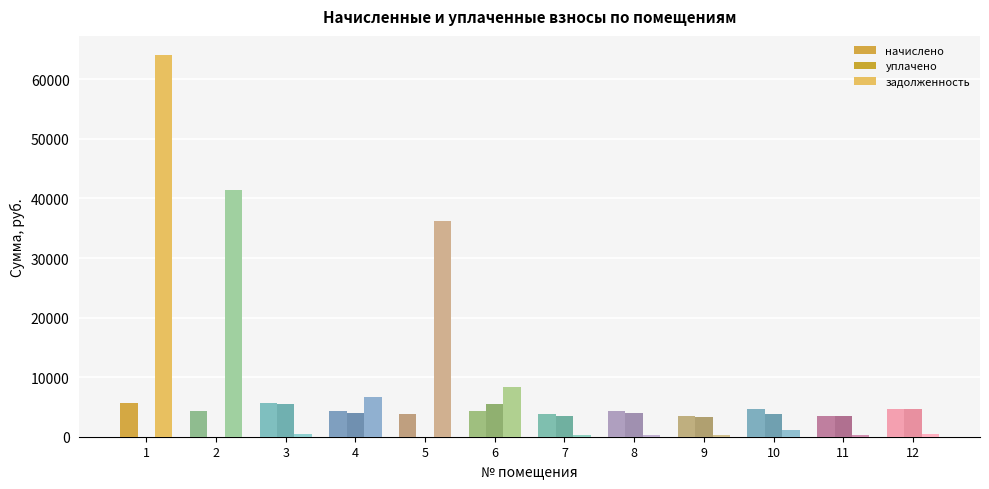

What are all the series names shown in the legend?

начислено, уплачено, задолженность